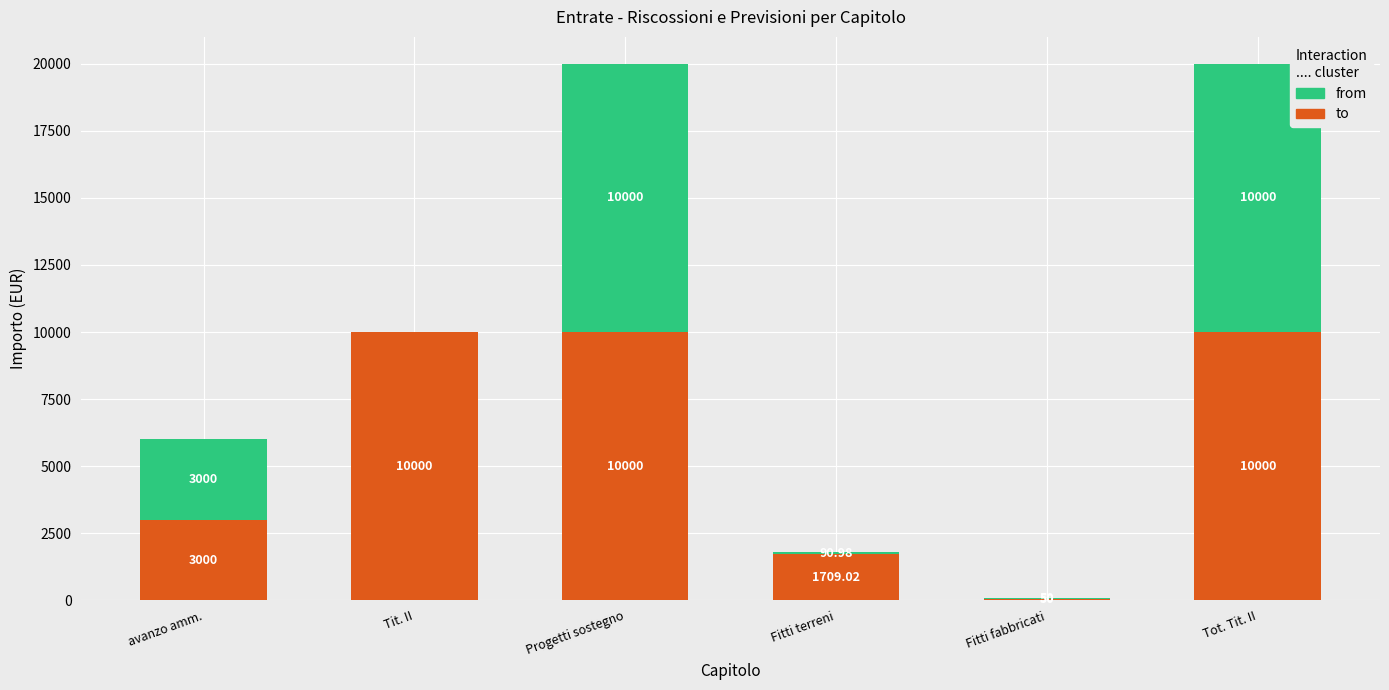

What is the total value across all series at Progetti sostegno?

20000.0